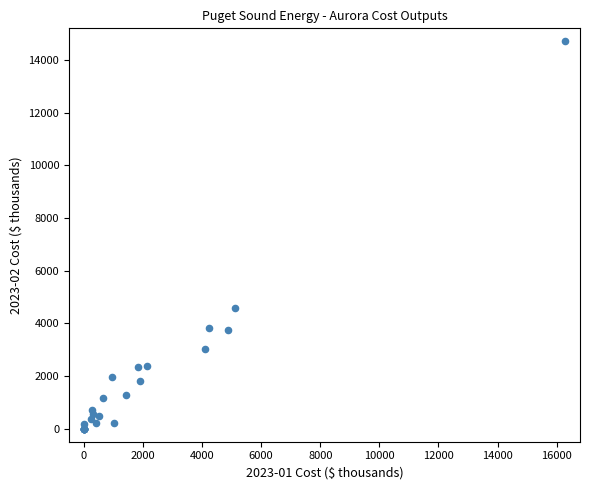

What Y value in the scatter plot is closest to 7355?

4570.6